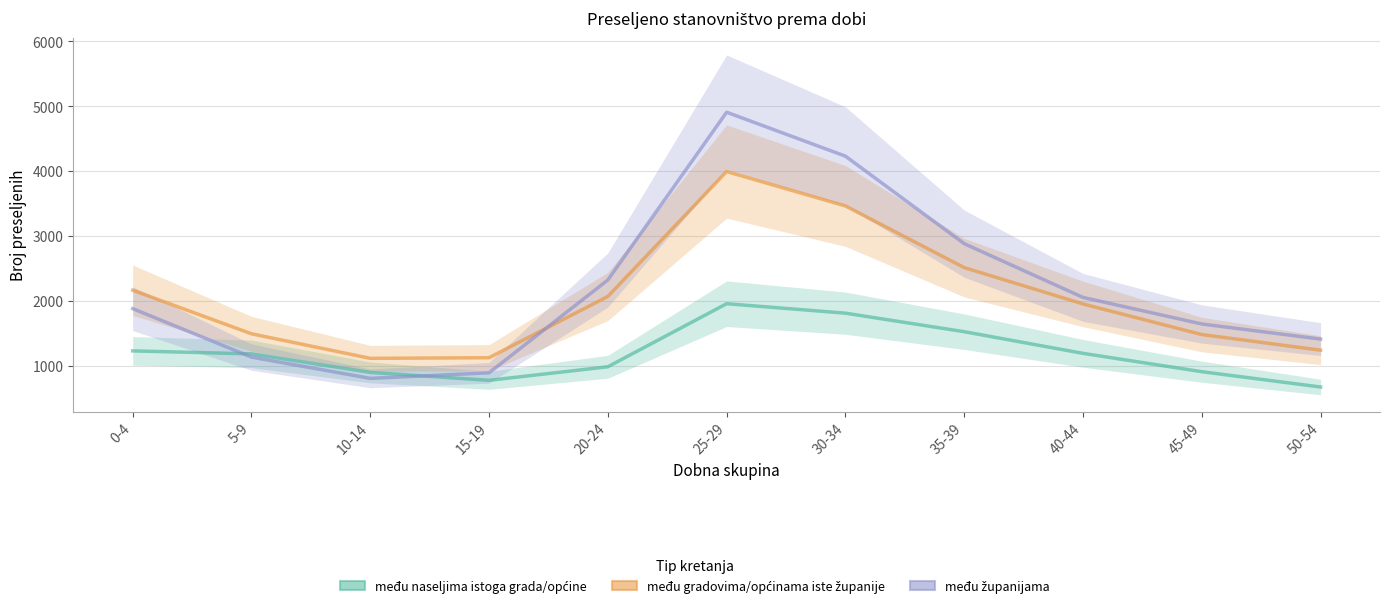

Is it true that među gradovima/općinama iste županije equals 5301 at 25-29?

False